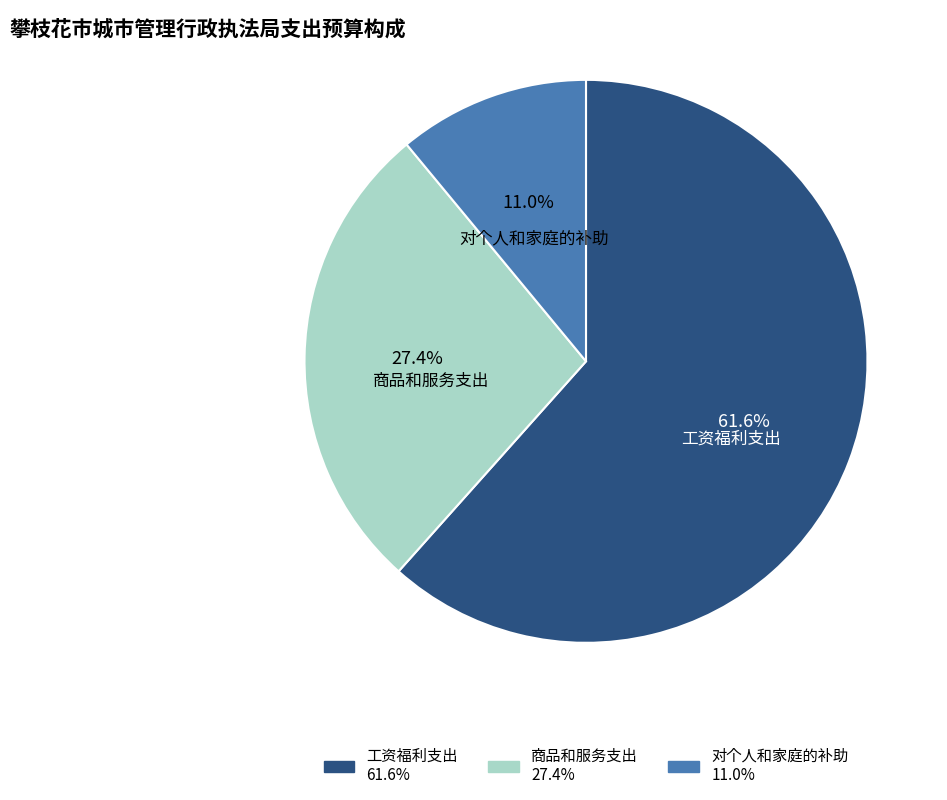

How many slices are in this pie chart?

3